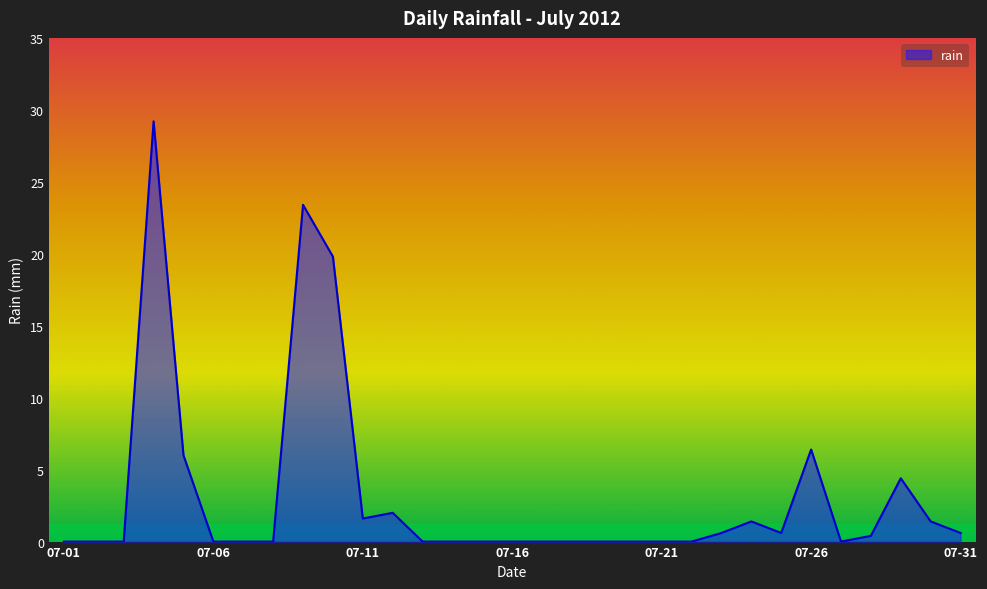

What is the difference between the maximum and minimum values?

29.2